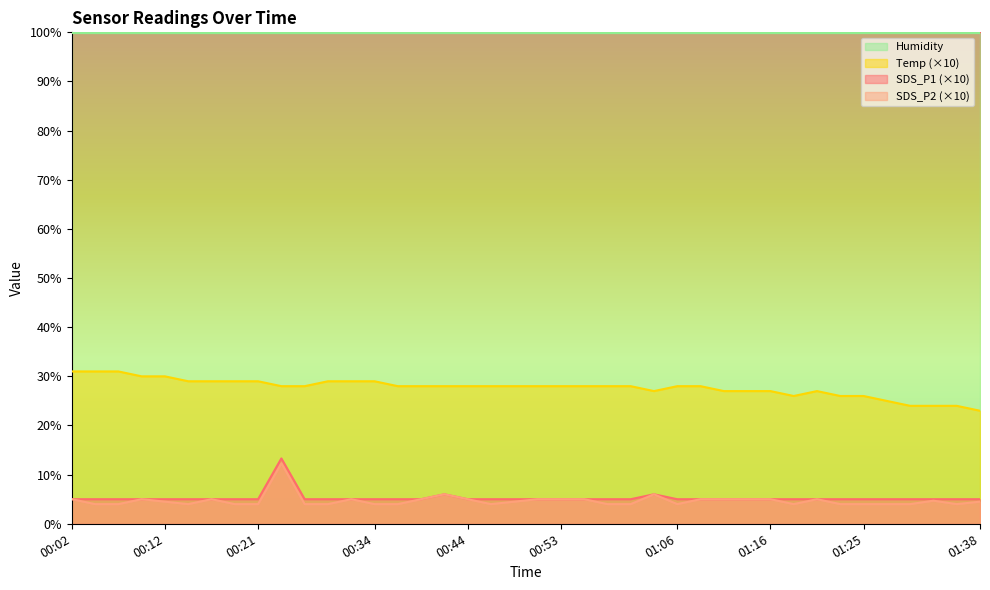

Between 01:01 and 01:38, which series saw the biggest shift?

Temp